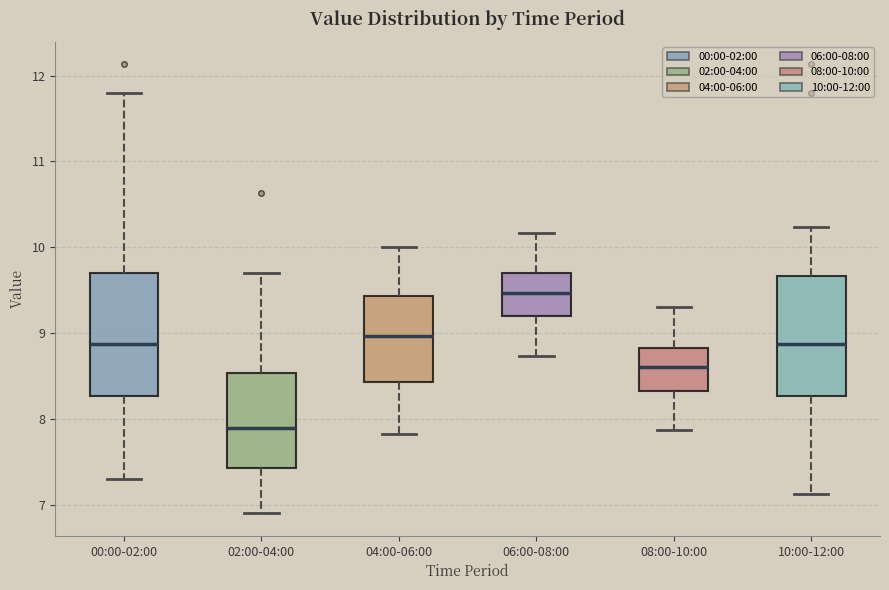

Reading left to right, read every box against the y-axis: the position of its median line, the range the box covers, and the ends of its whiskers. The values are not printed on the chart, so give them approximately, as read against the axis.

00:00-02:00: median 8.9, box 8.3 to 9.7, whiskers 7.3 to 11.8
02:00-04:00: median 7.9, box 7.4 to 8.5, whiskers 6.9 to 9.7
04:00-06:00: median 9.0, box 8.4 to 9.4, whiskers 7.8 to 10.0
06:00-08:00: median 9.5, box 9.2 to 9.7, whiskers 8.7 to 10.2
08:00-10:00: median 8.6, box 8.3 to 8.8, whiskers 7.9 to 9.3
10:00-12:00: median 8.9, box 8.3 to 9.7, whiskers 7.1 to 10.2